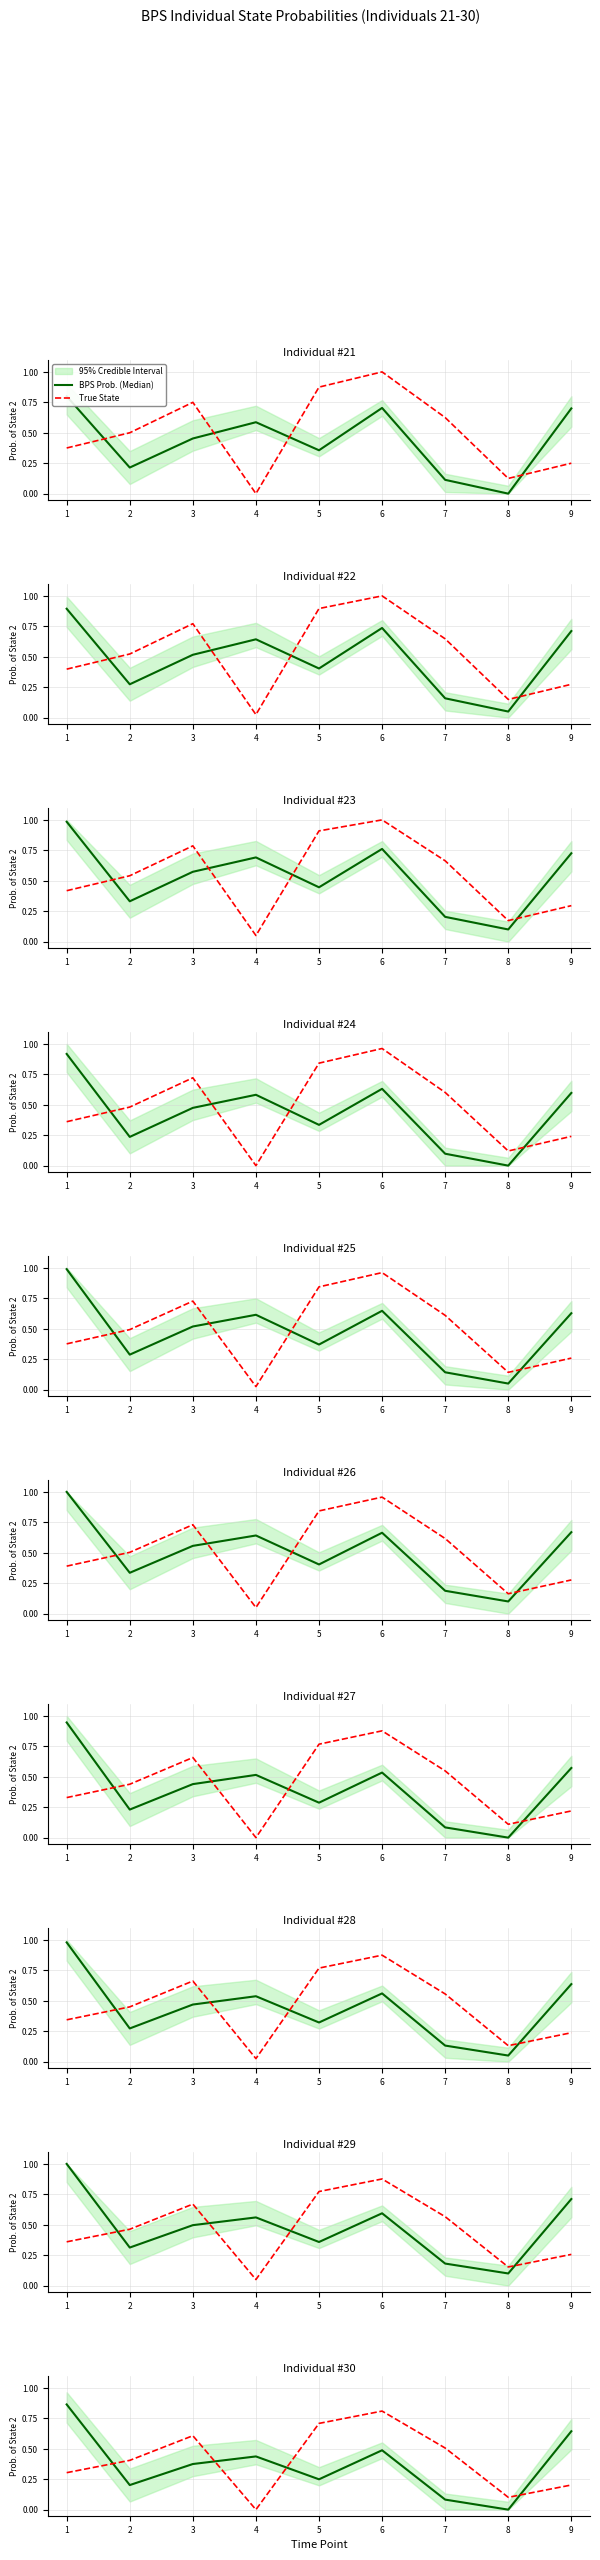

Rank the series by their maximum value, from highest to lowest.

BPS Prob. (Median), True State